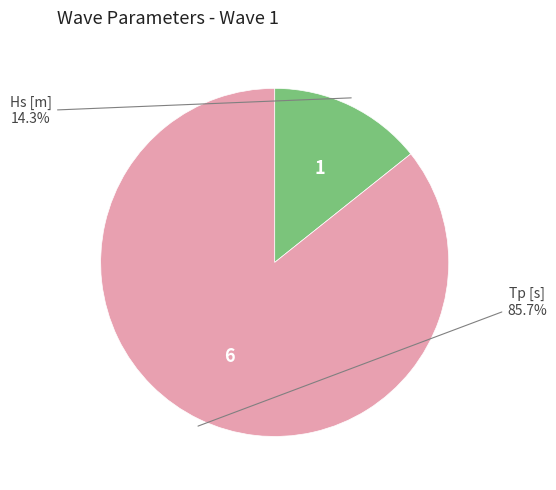

To the nearest percent, what is the combined percentage of Hs [m] and Tp [s]?

100%